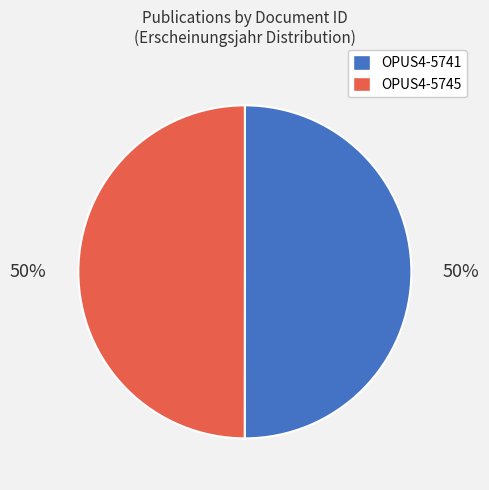

What is the ratio of the value at OPUS4-5741 to the value at OPUS4-5745?

1.0